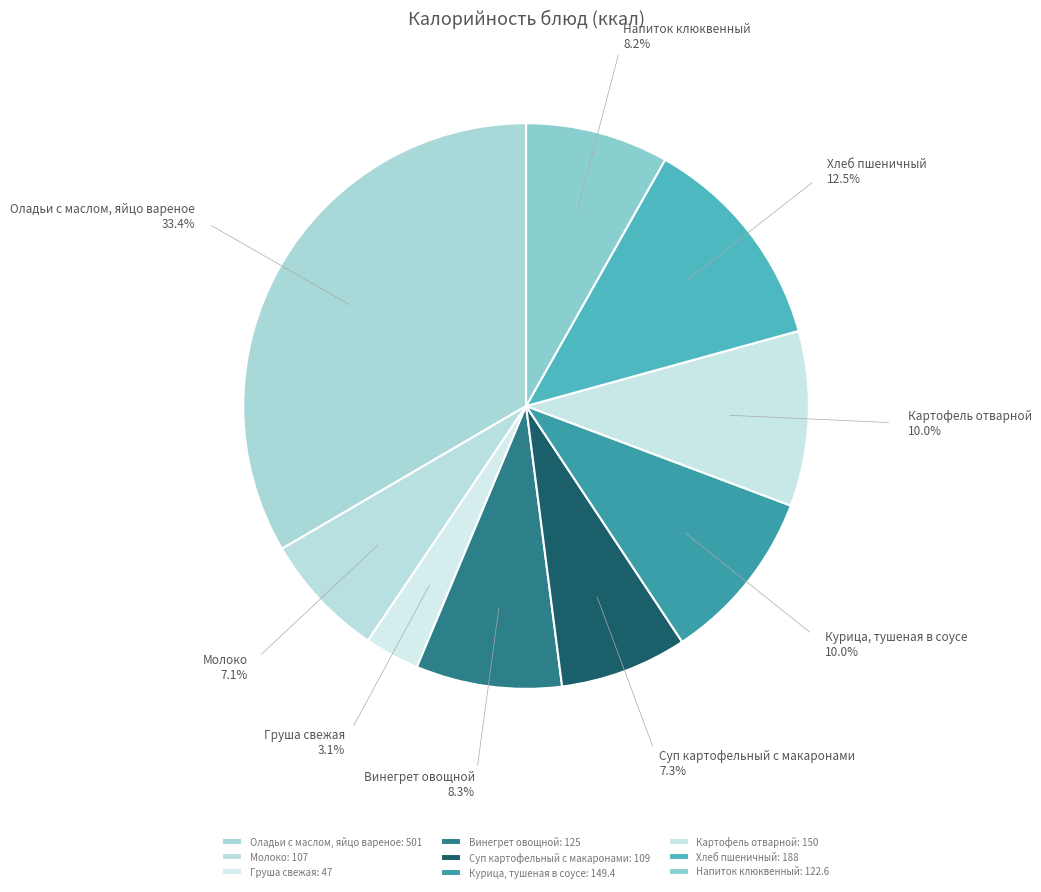

The Винегрет овощной slice represents 8% of the pie. True or false?

True